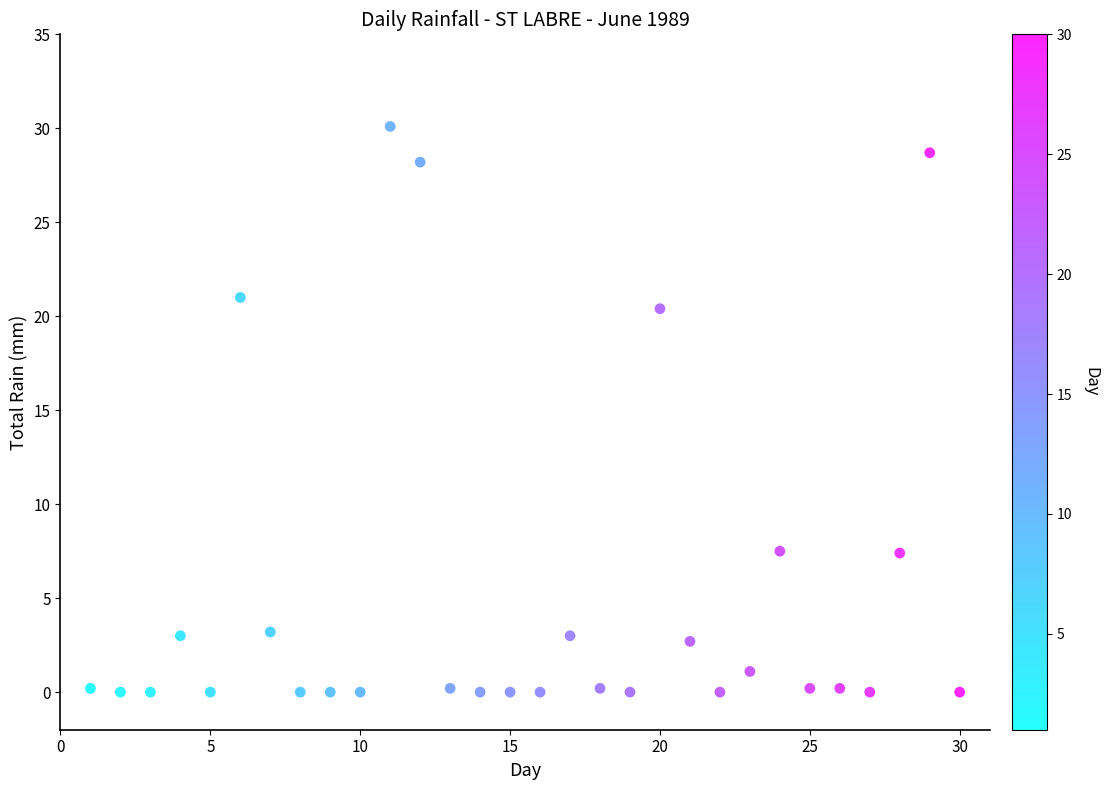

What Y value in the scatter plot is closest to 15?

20.4